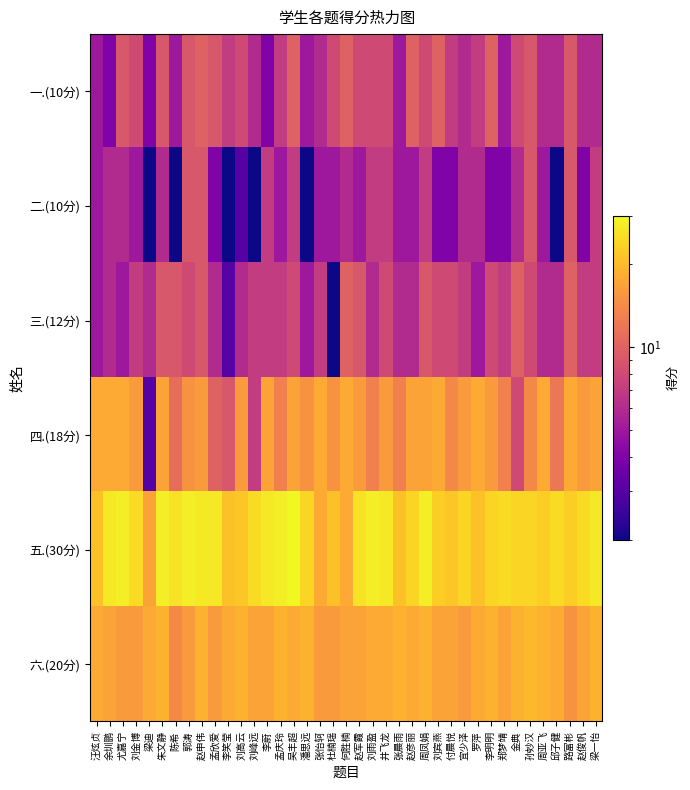

What is the difference between the highest and lowest values at 张怡轲?

13